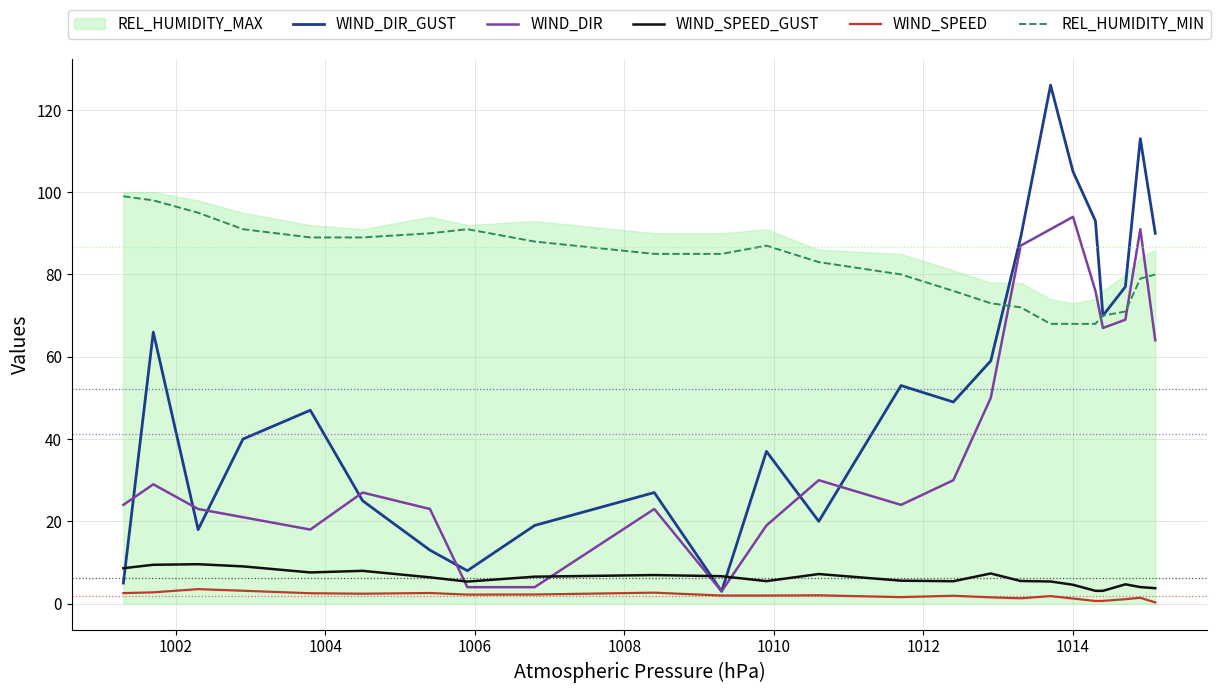

What is the lowest value of the WIND_DIR series?

3.0